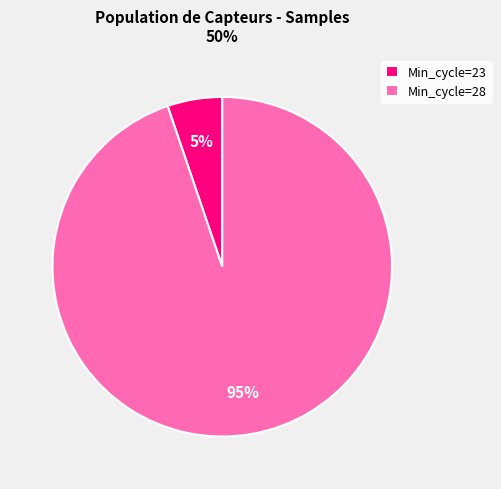

Is it true that Min_cycle=28 is 95% of the pie?

True